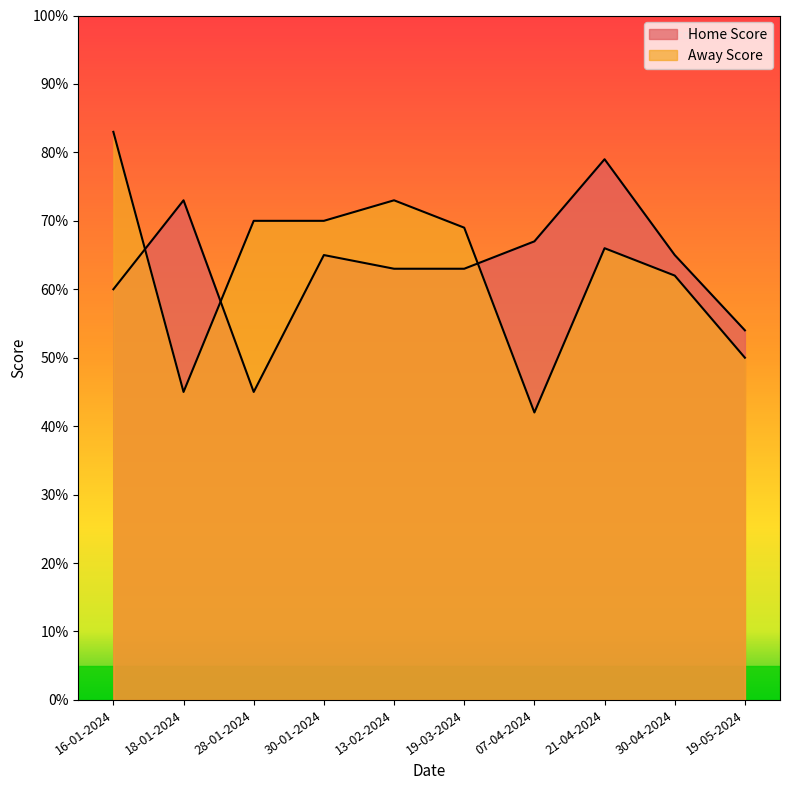

At which category is the sum across all series the highest?

21-04-2024